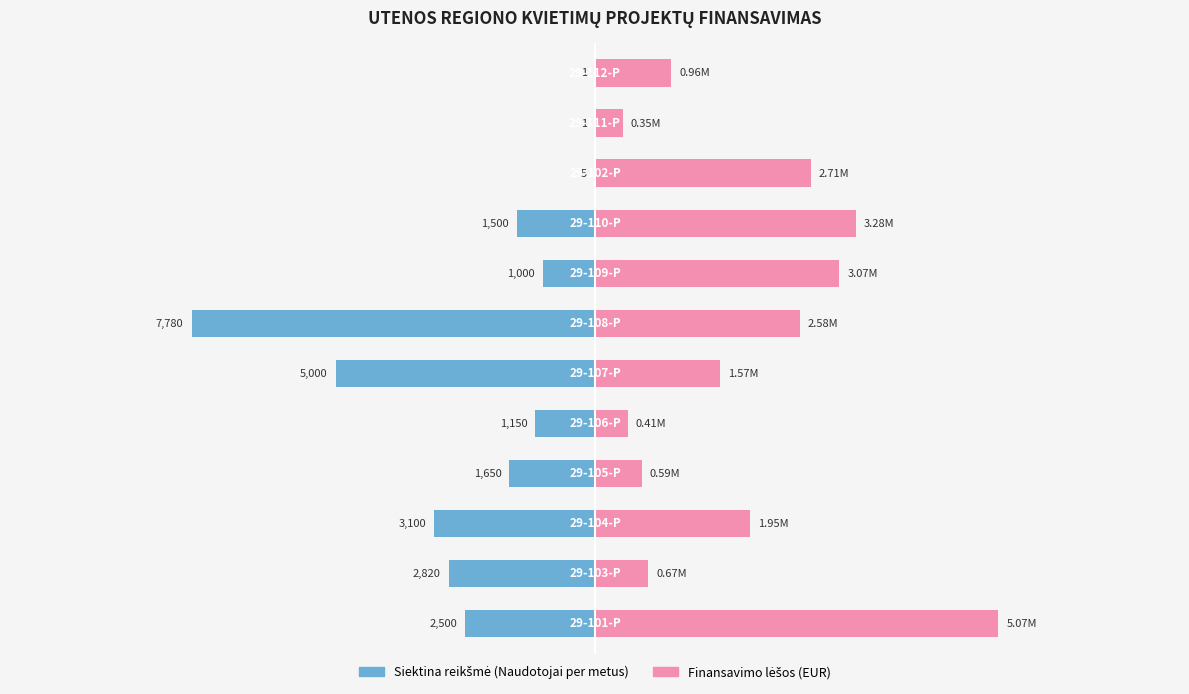

How many groups of bars are there?

12